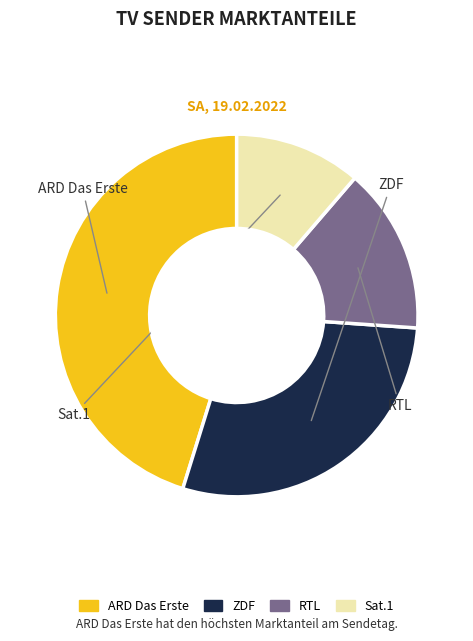

Count the number of slices in the pie.

4